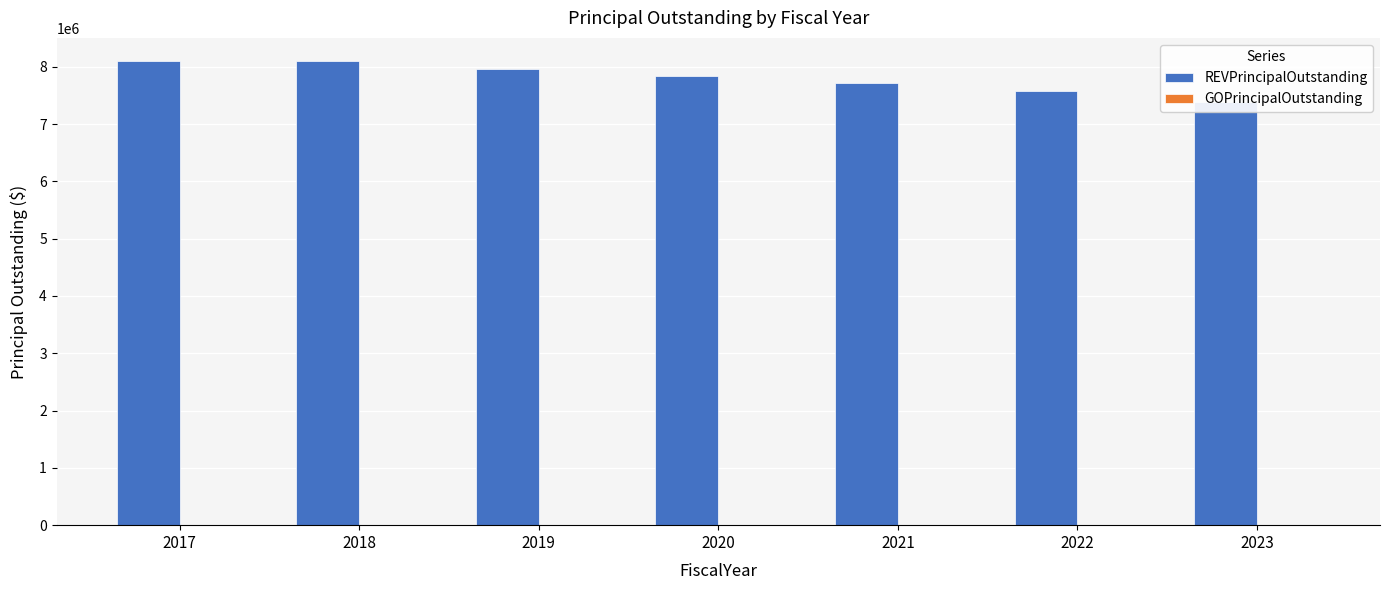

What is the difference between the maximum and minimum values in the REVPrincipalOutstanding series?

720000